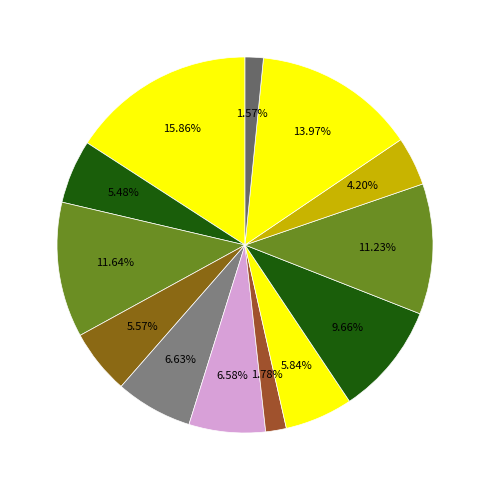

How many segments does this pie chart have?

13